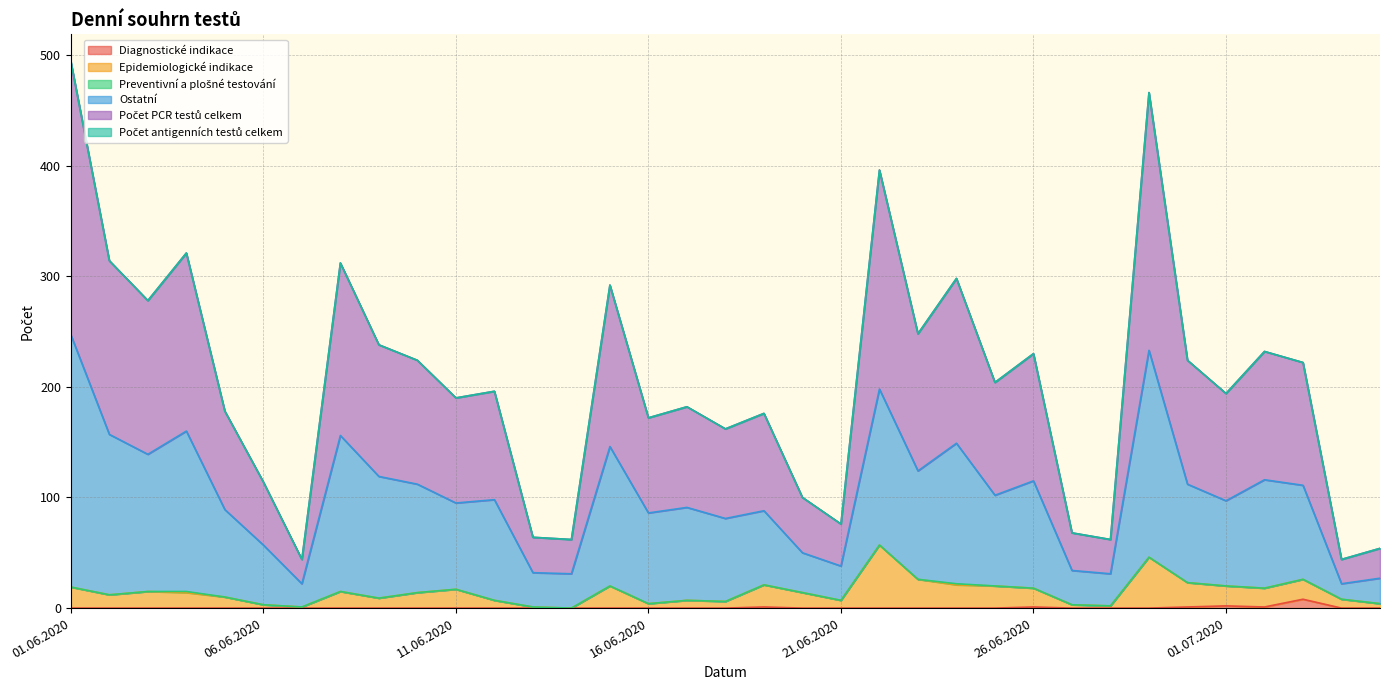

At which label does Počet PCR testů celkem reach its peak?

01.06.2020